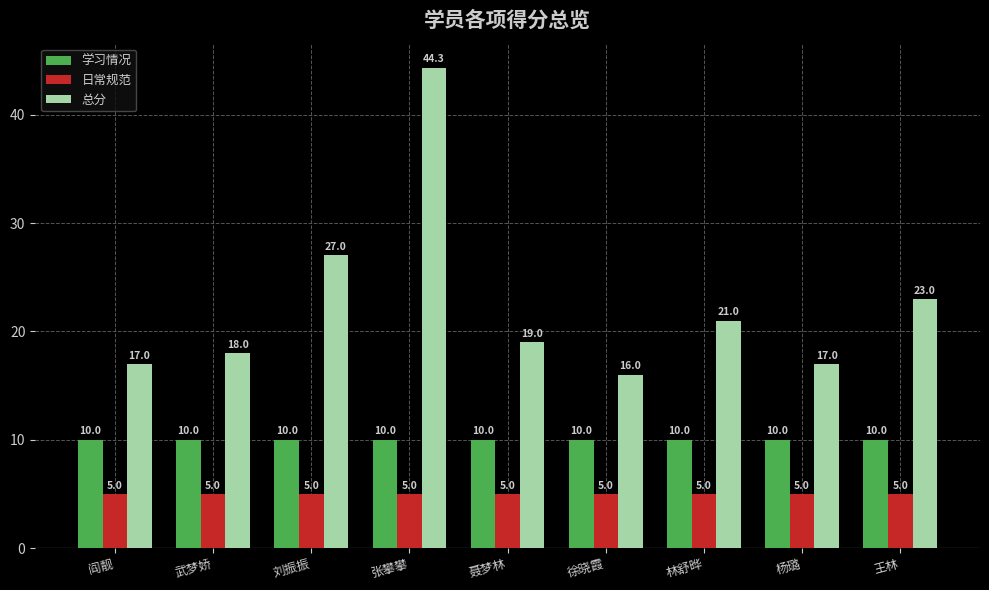

What is the approximate value of 学习情况 at 张攀攀?

10.0